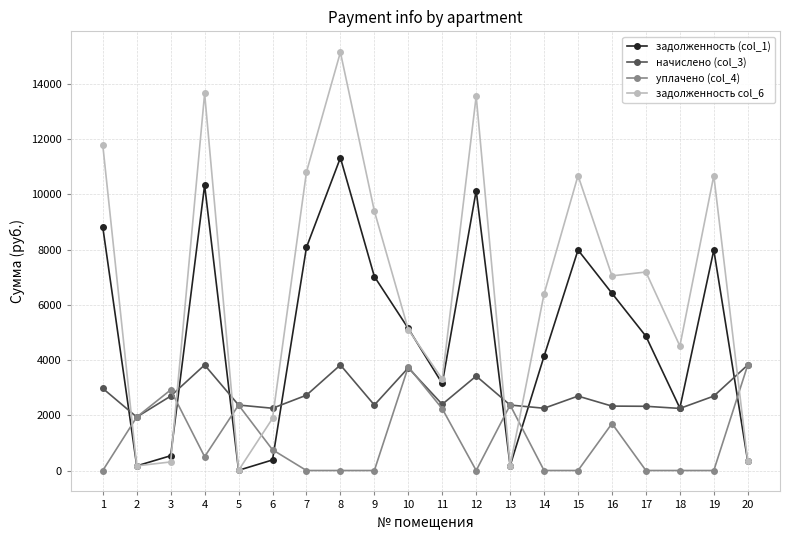

Which series has the largest total across all categories?

задолженность col_6